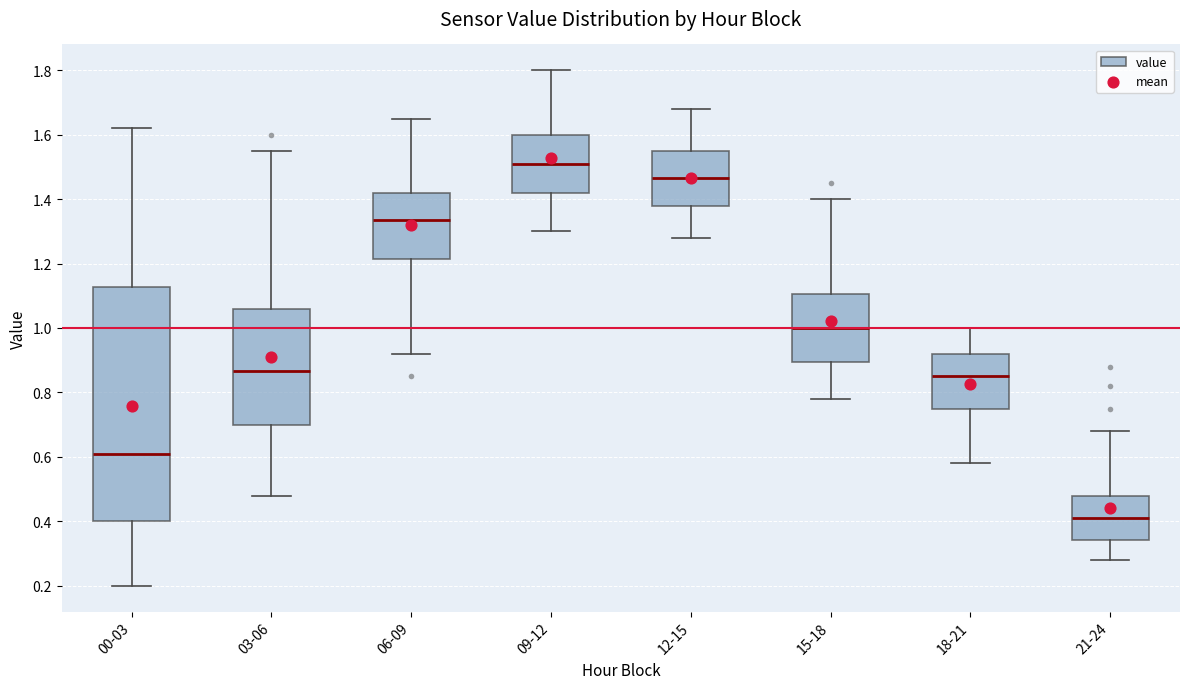

Which box's median line is the highest?

09-12